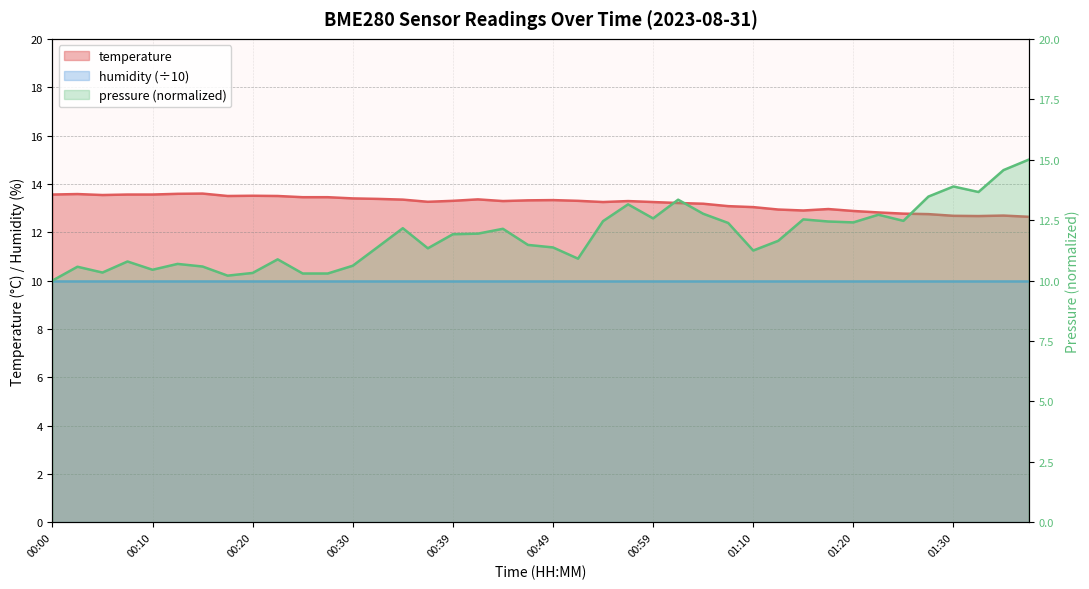

The value at 00:08 is 13.6. True or false?

True